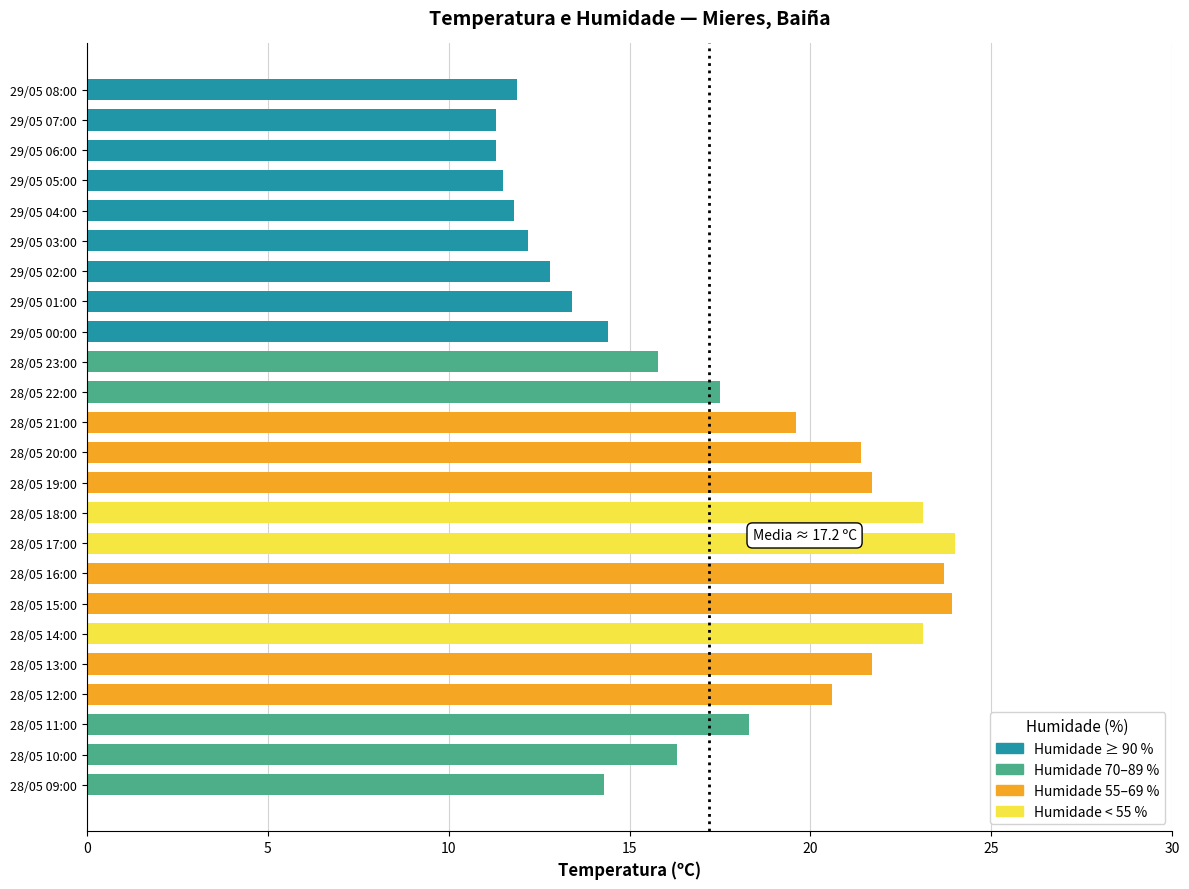

What is the minimum value shown in the chart?

11.3